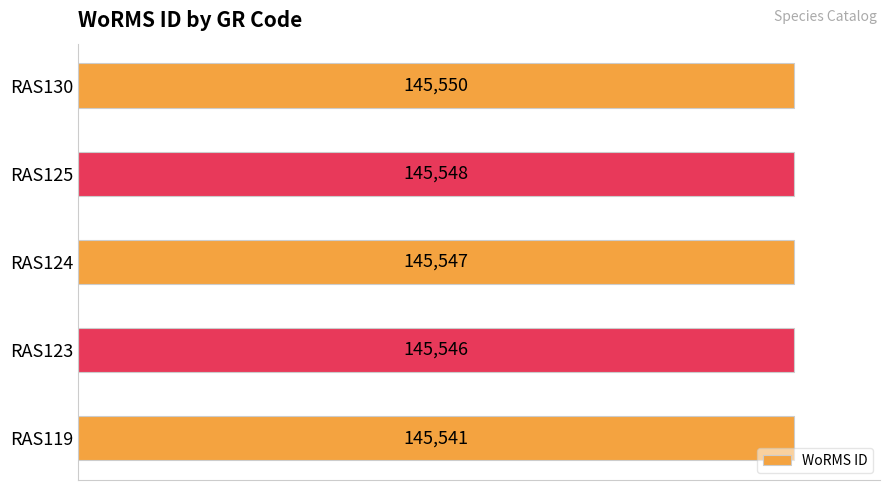

What is the average value?

145546